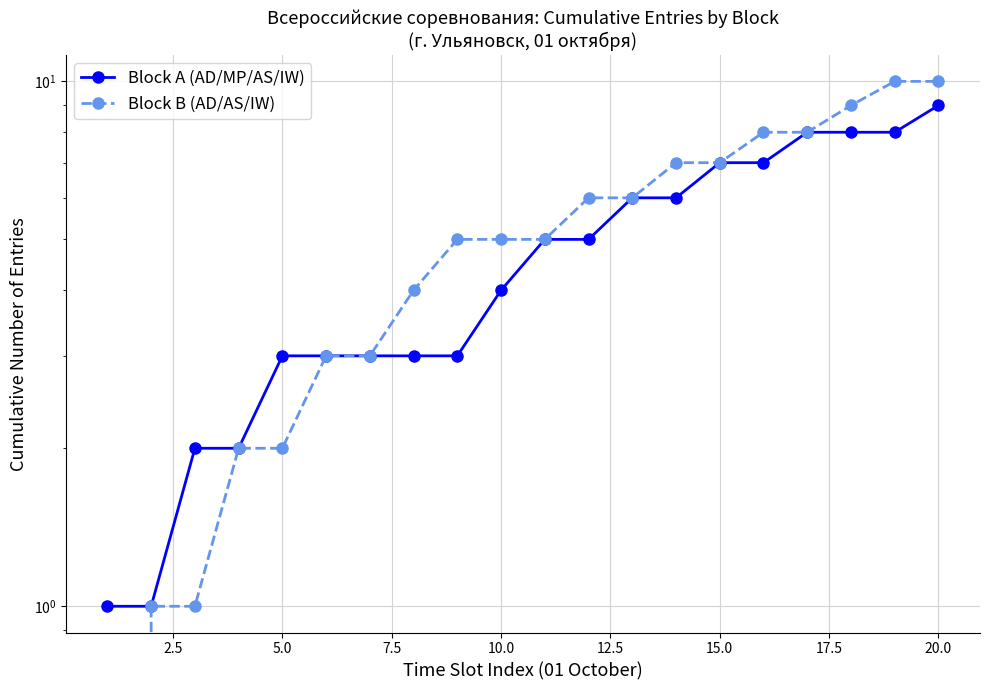

True or false: Block A (AD/MP/AS/IW) has more than 2 interior local peaks.

False